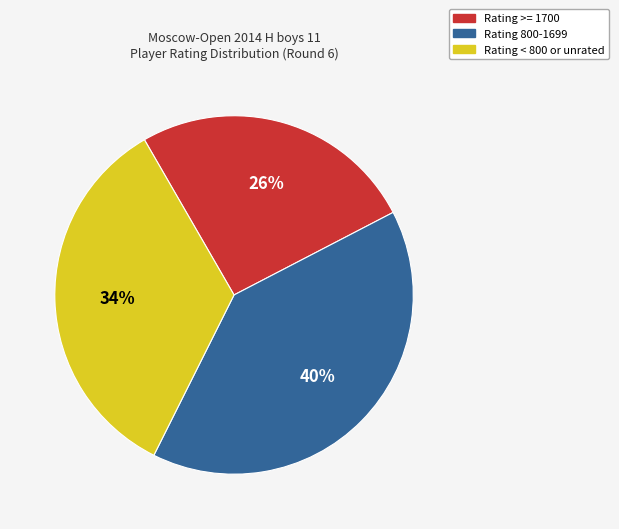

Rank the categories by value from lowest to highest.

Rating >= 1700, Rating < 800 or unrated, Rating 800-1699